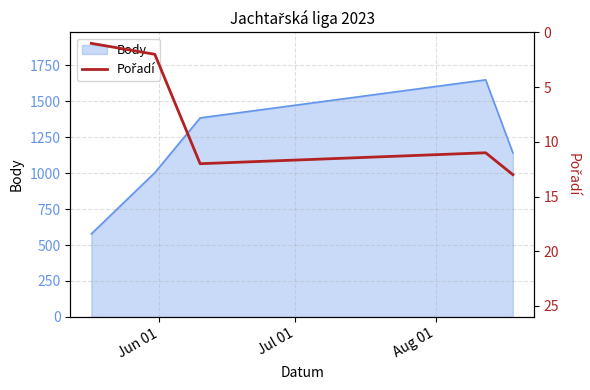

What is the minimum value for Body?

578